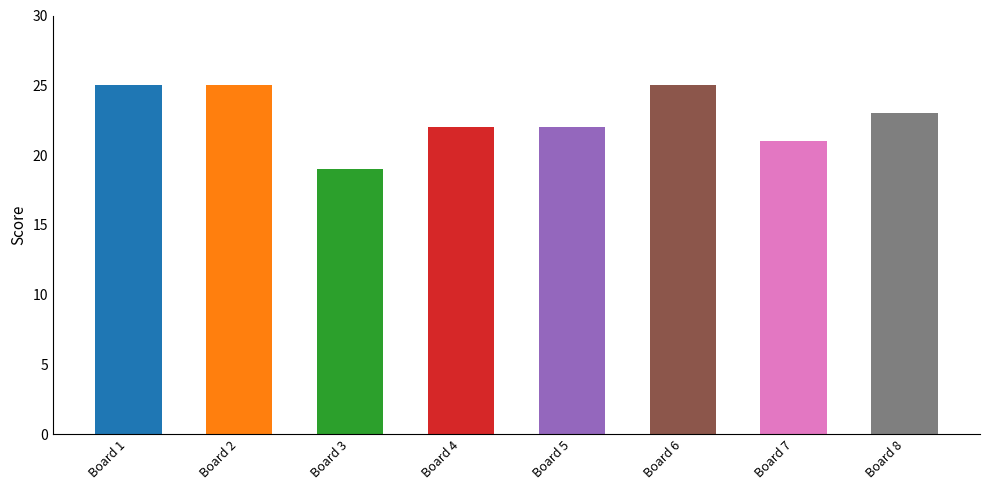

How many data points are less than 23?

4